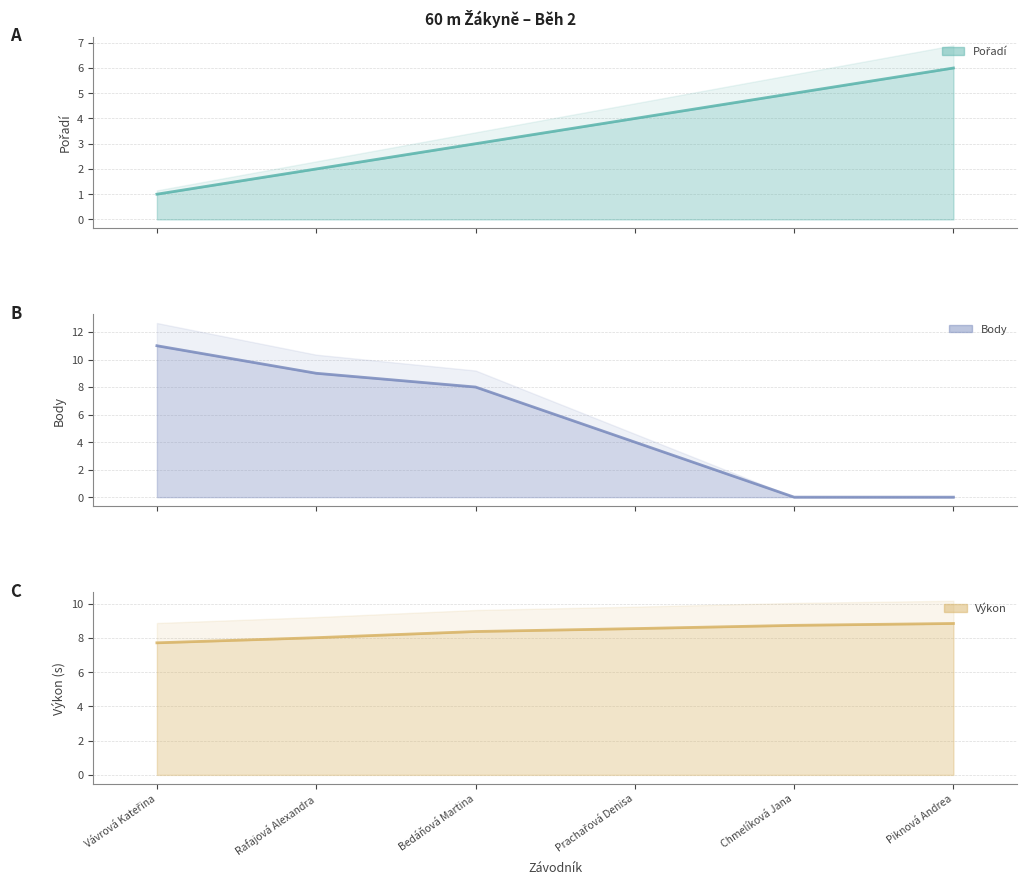

At Chmelíková Jana, list the series in order from smallest to largest.

Body line, Pořadí line, Výkon line